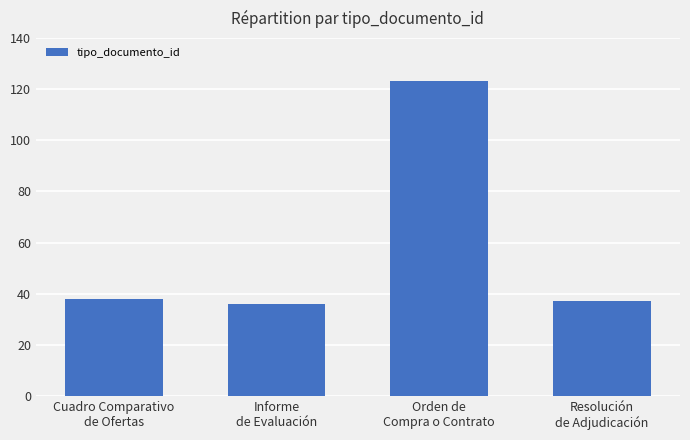

What is the maximum value shown in the chart?

123